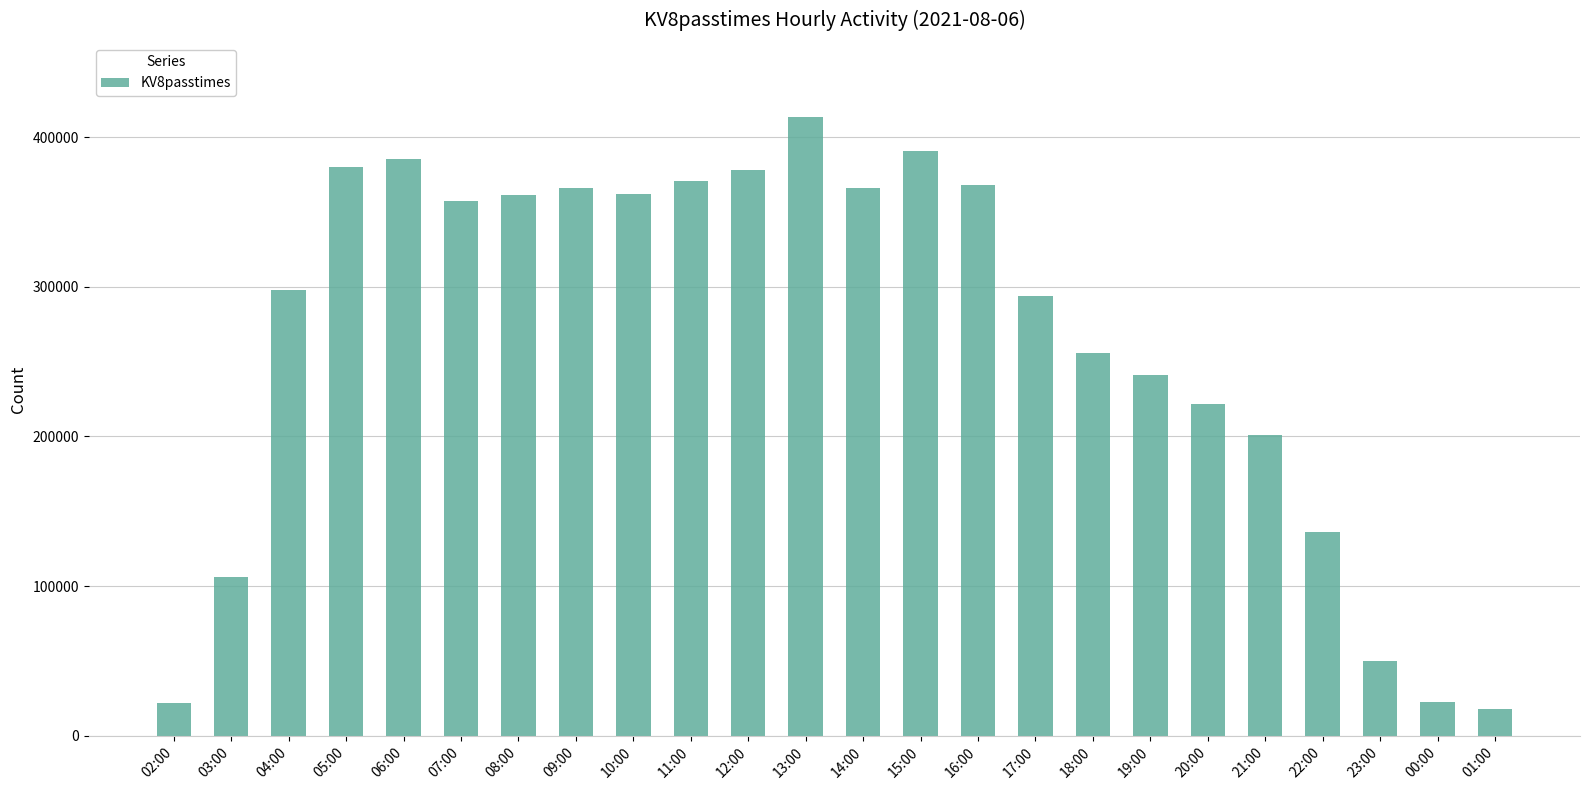

What is the change in value from 08:00 to 19:00?

-120193